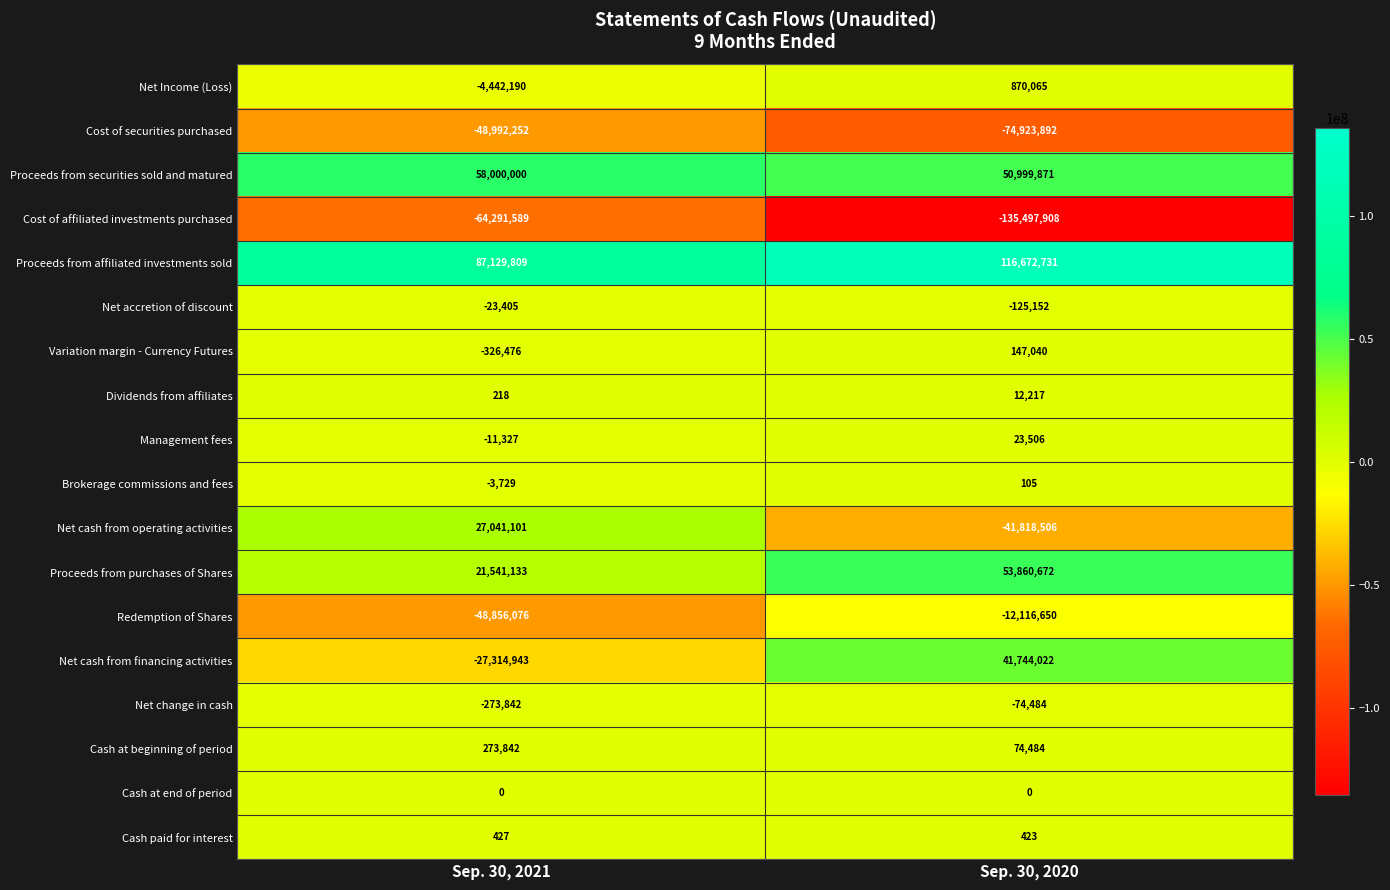

At Sep. 30, 2021, list the series in order from smallest to largest.

Cost of affiliated investments purchased, Cost of securities purchased, Redemption of Shares, Net cash from financing activities, Net Income (Loss), Variation margin - Currency Futures, Net change in cash, Net accretion of discount, Management fees, Brokerage commissions and fees, Cash at end of period, Dividends from affiliates, Cash paid for interest, Cash at beginning of period, Proceeds from purchases of Shares, Net cash from operating activities, Proceeds from securities sold and matured, Proceeds from affiliated investments sold